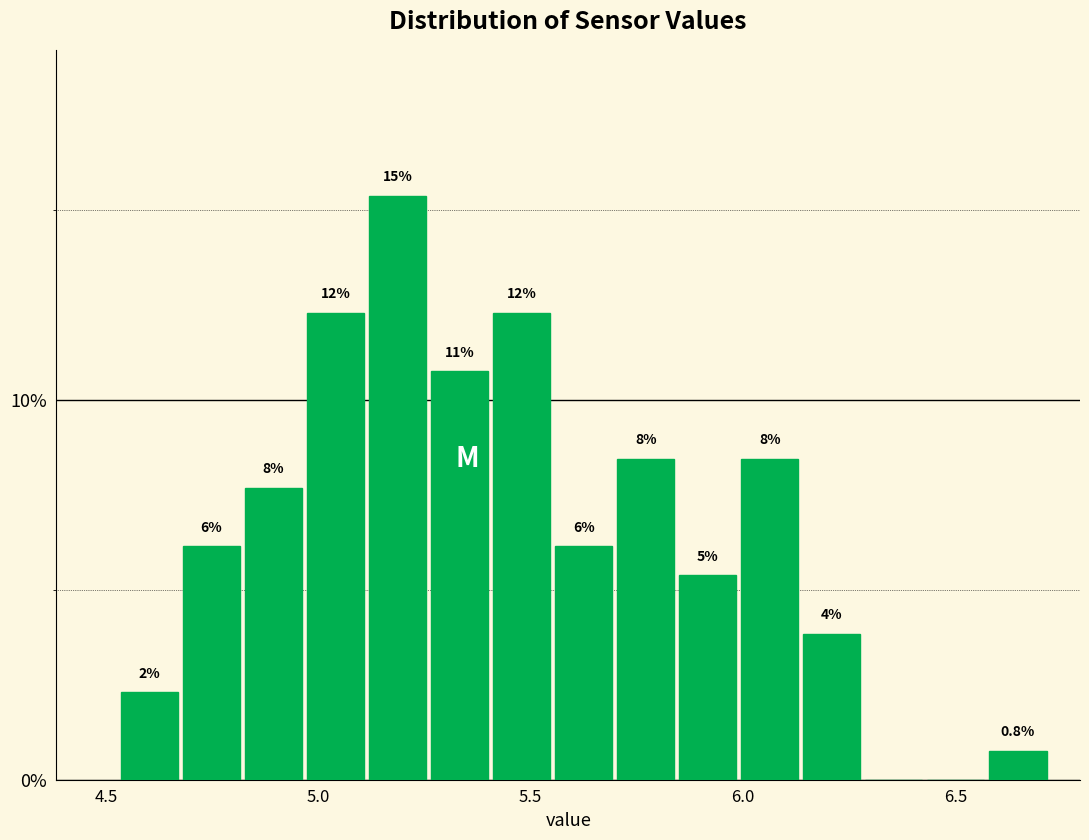

Read against the x-axis, roughly where is the centre of the tallest bar?

5.20